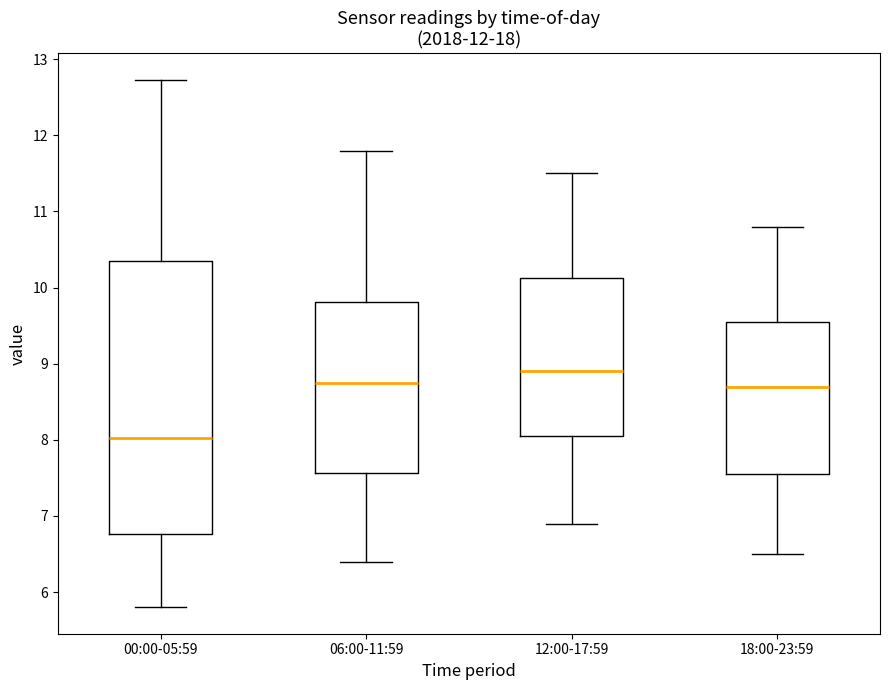

Which box has the lowest median line?

00:00-05:59